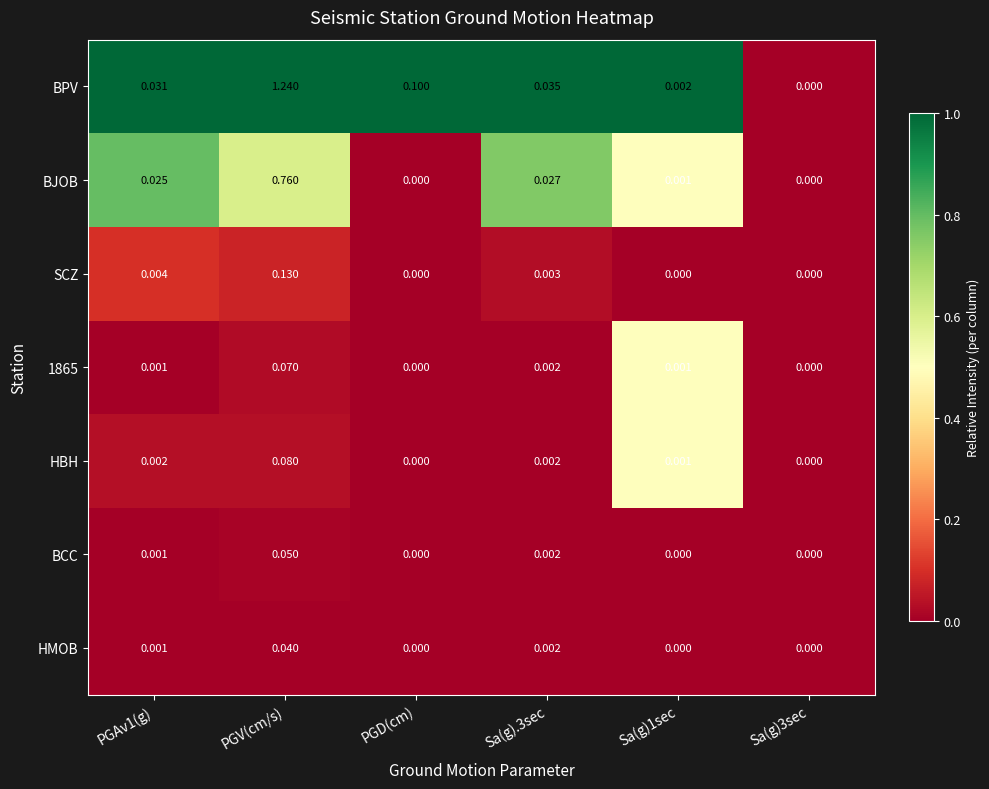

Which series has the largest total across all categories?

BPV